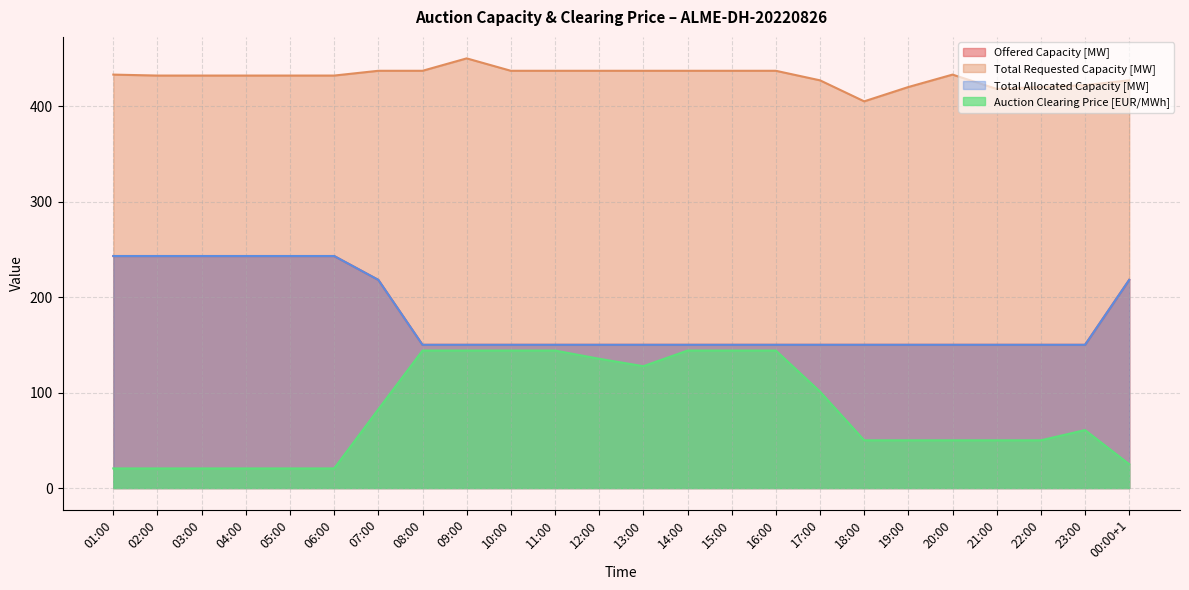

What is the label of the 3rd point from the left?

03:00